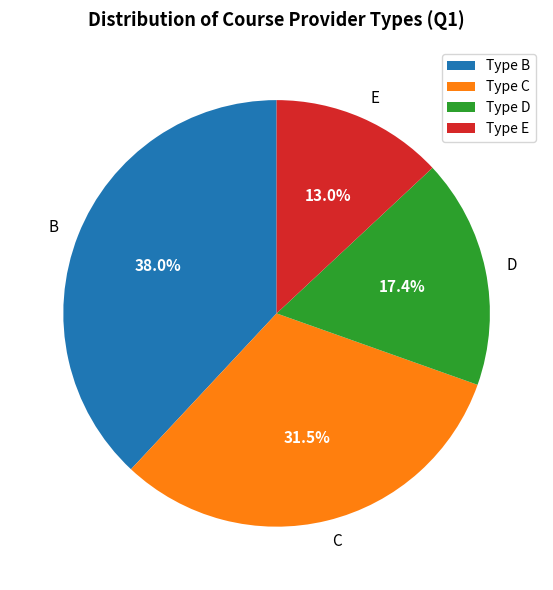

Is B the majority of the pie?

No